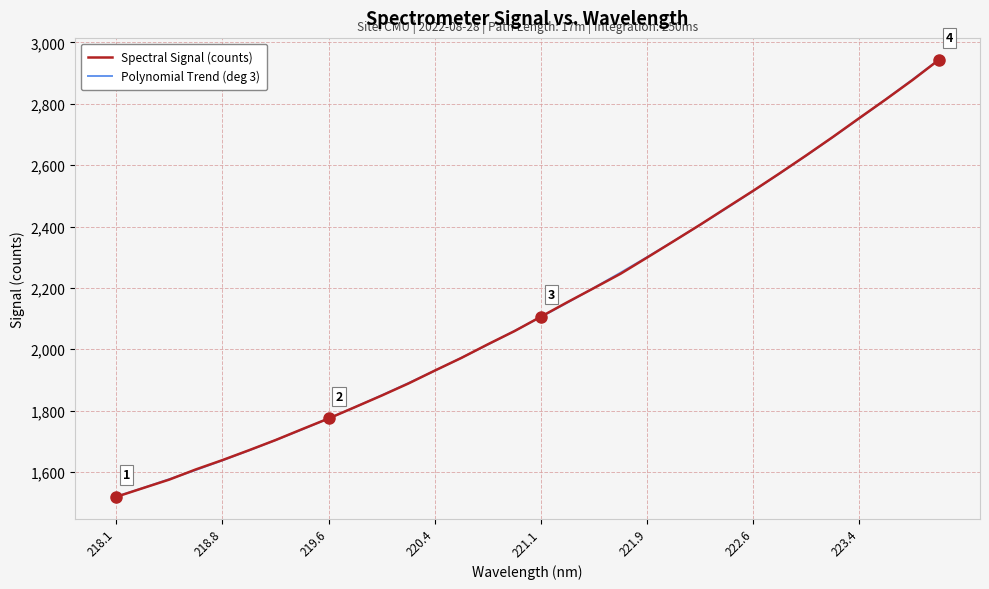

What is the maximum value shown in the chart?

2943.6